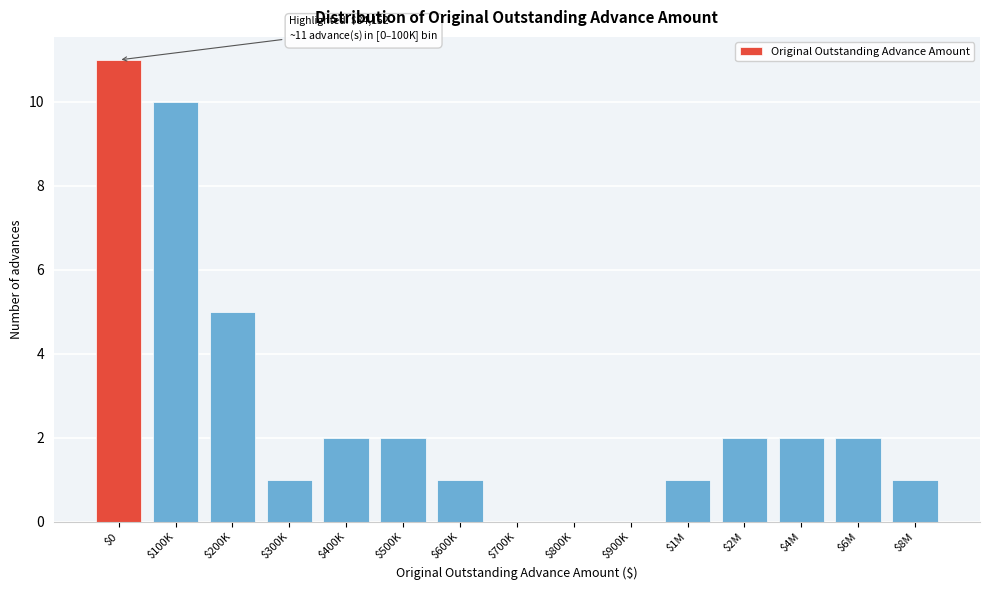

True or false: the data shows 2 at $2M.

True